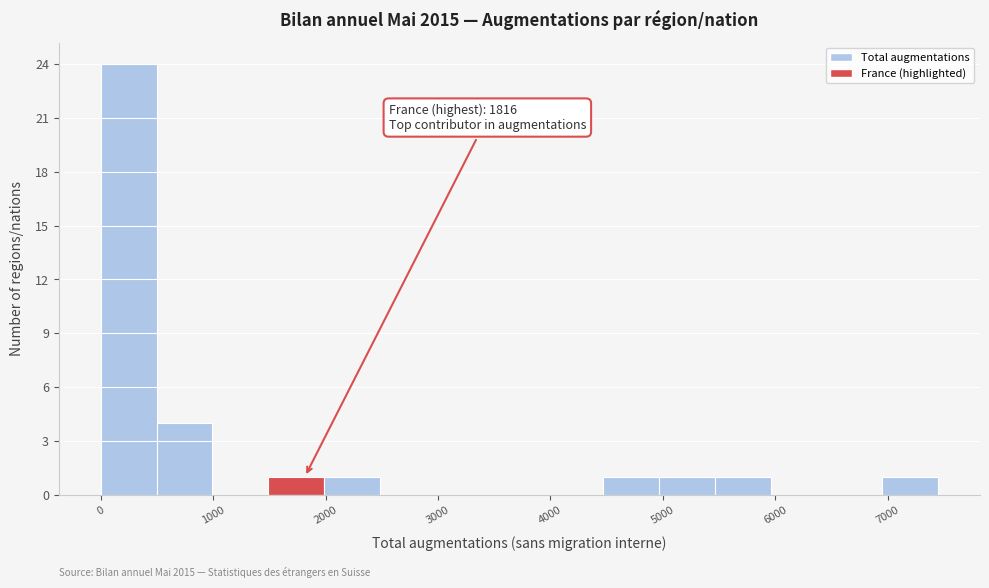

Which range on the x-axis has the tallest bar?

0 to 500